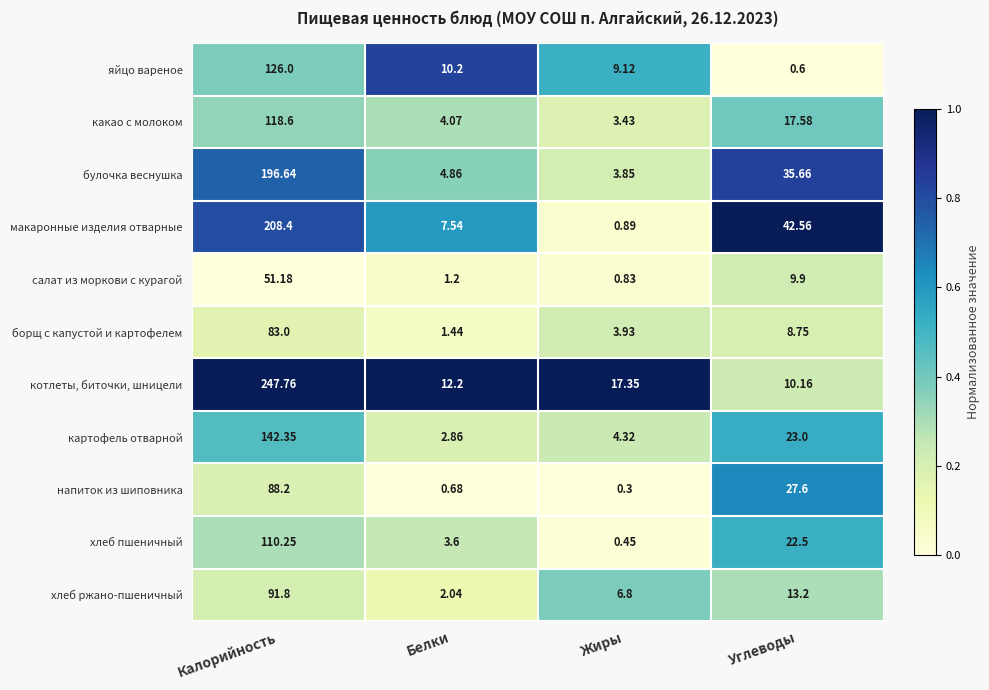

What is the total value across all series at Калорийность?

1464.2